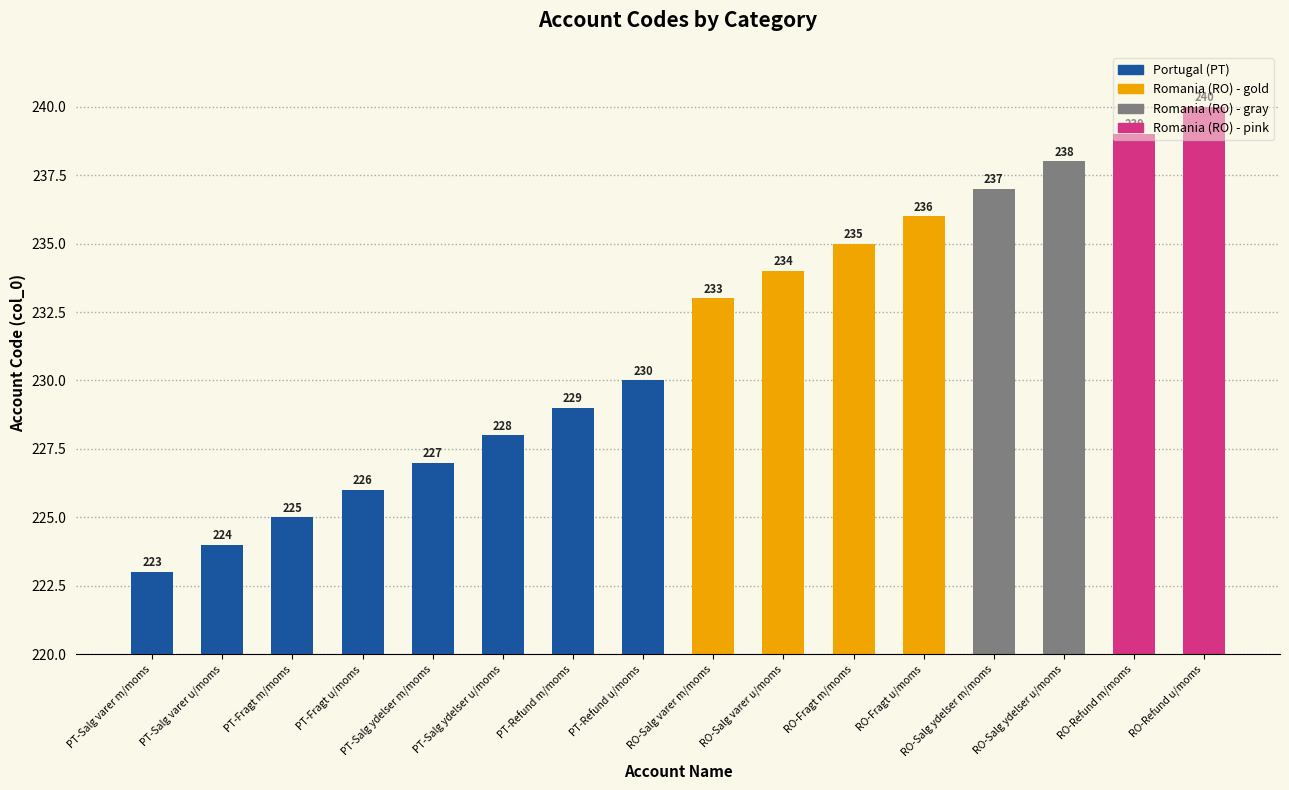

What is the change in value from PT-Fragt u/moms to PT-Refund m/moms?

+3